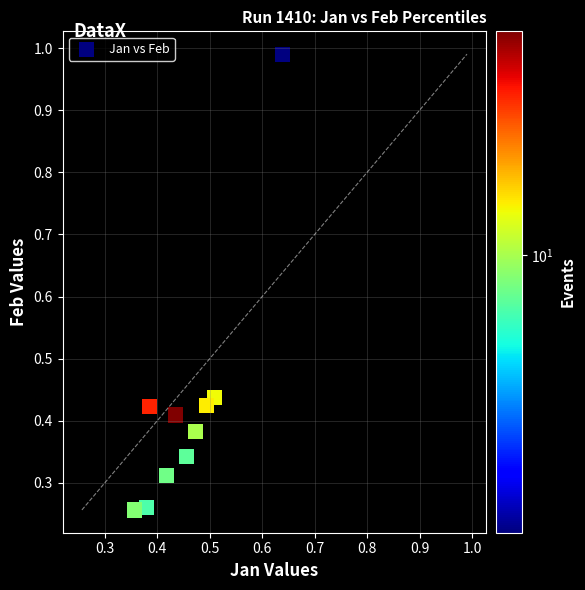

What is the average X value?

0.5